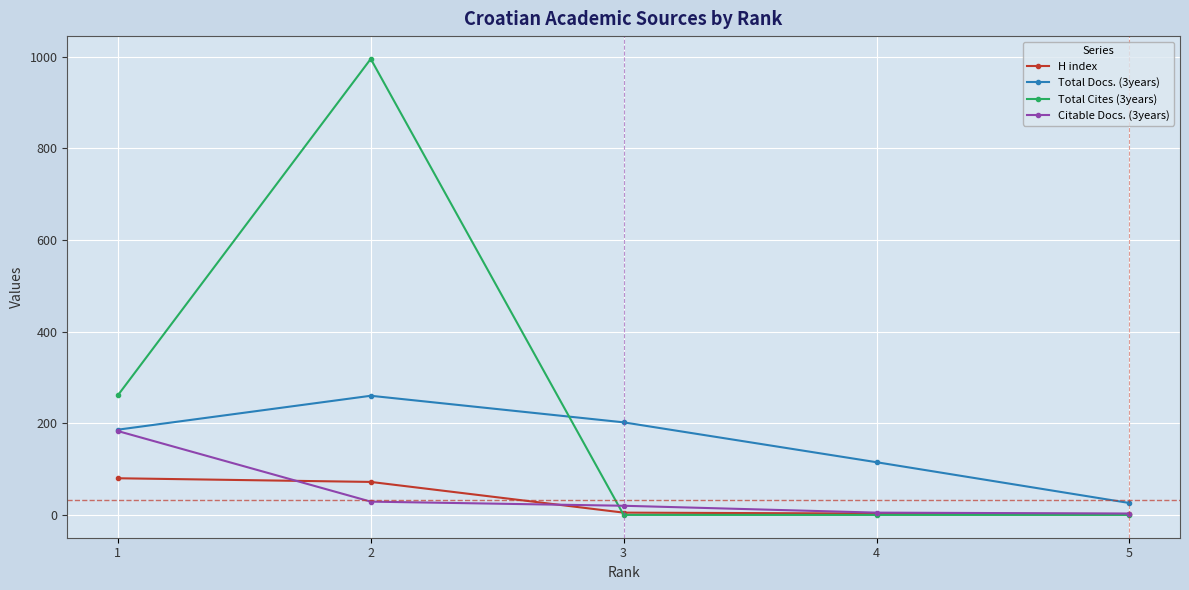

List the series in order of their peak value, lowest first.

H index, Citable Docs. (3years), Total Docs. (3years), Total Cites (3years)